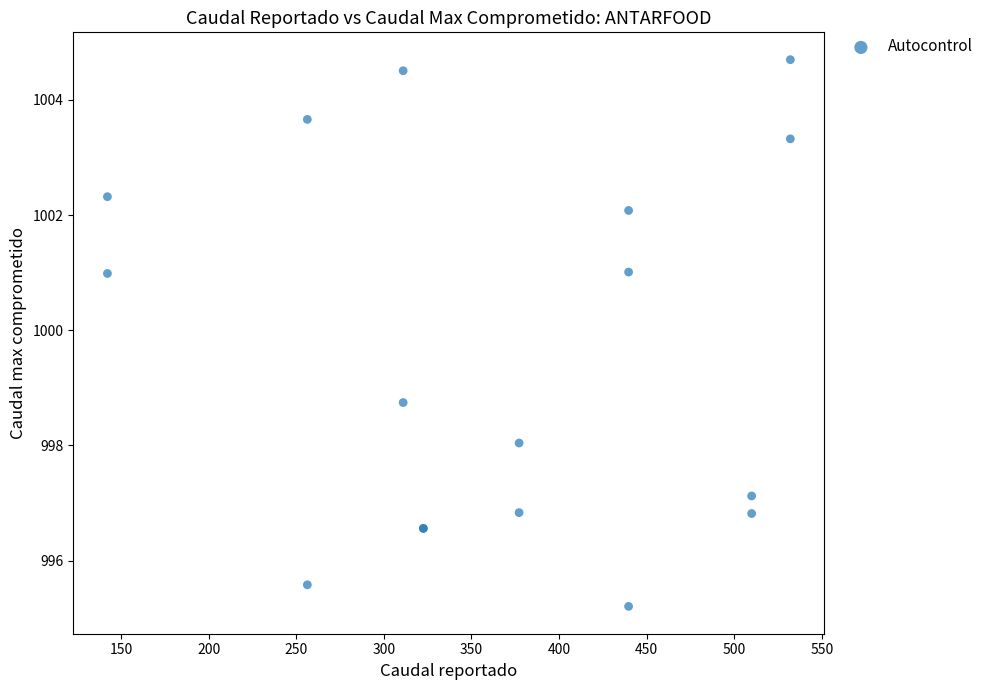

What Y value in the scatter plot is closest to 999?

998.7